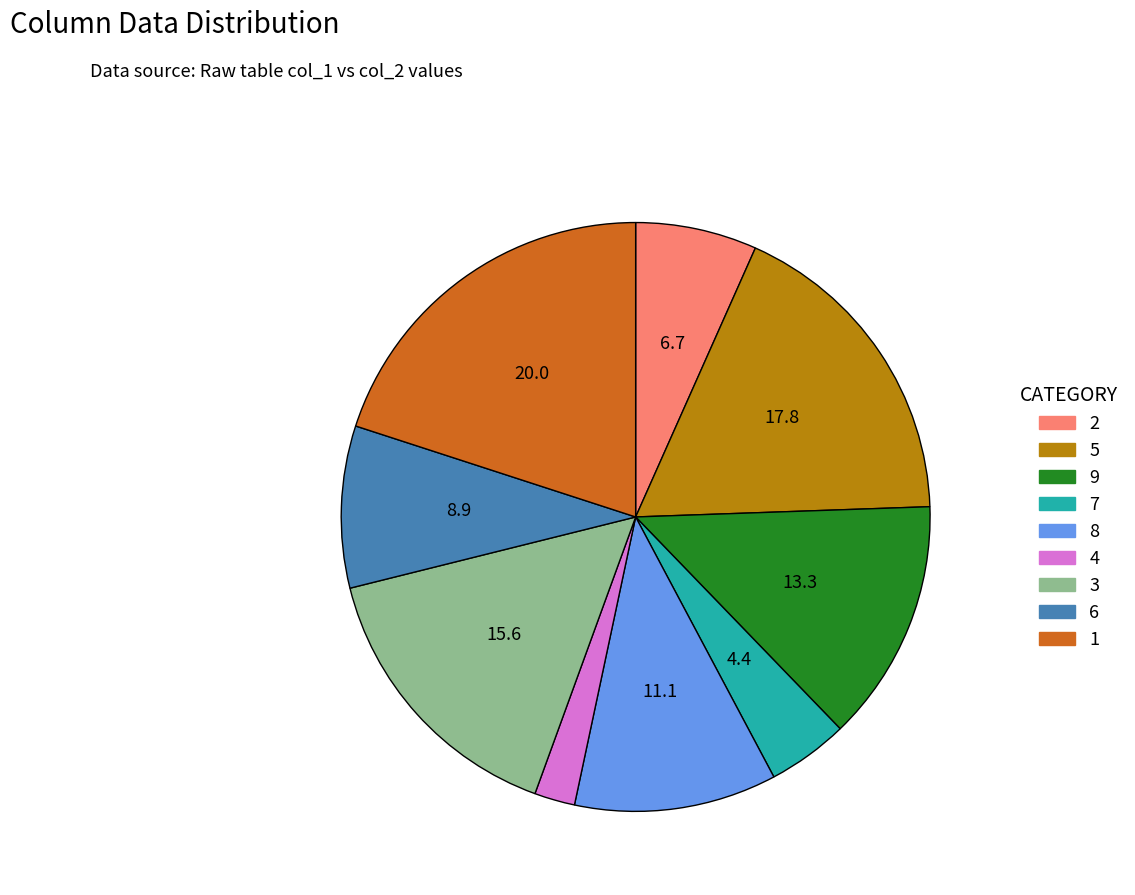

Which slice is the largest?

1